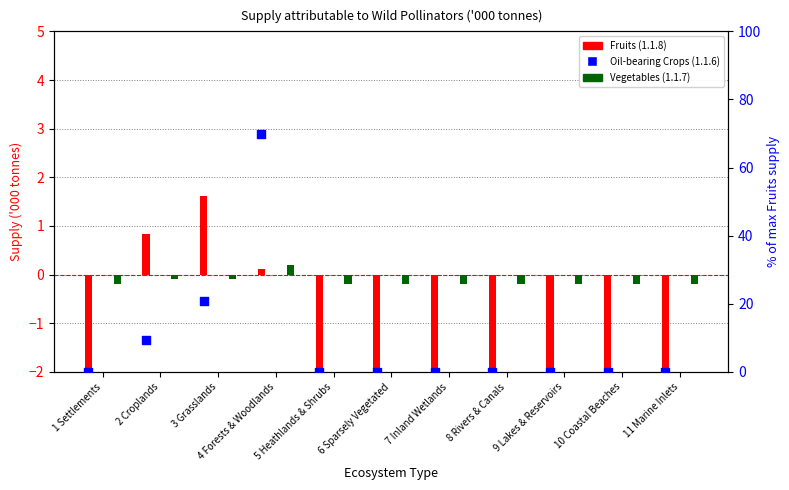

At how many categories does at least one series exceed 59?

1